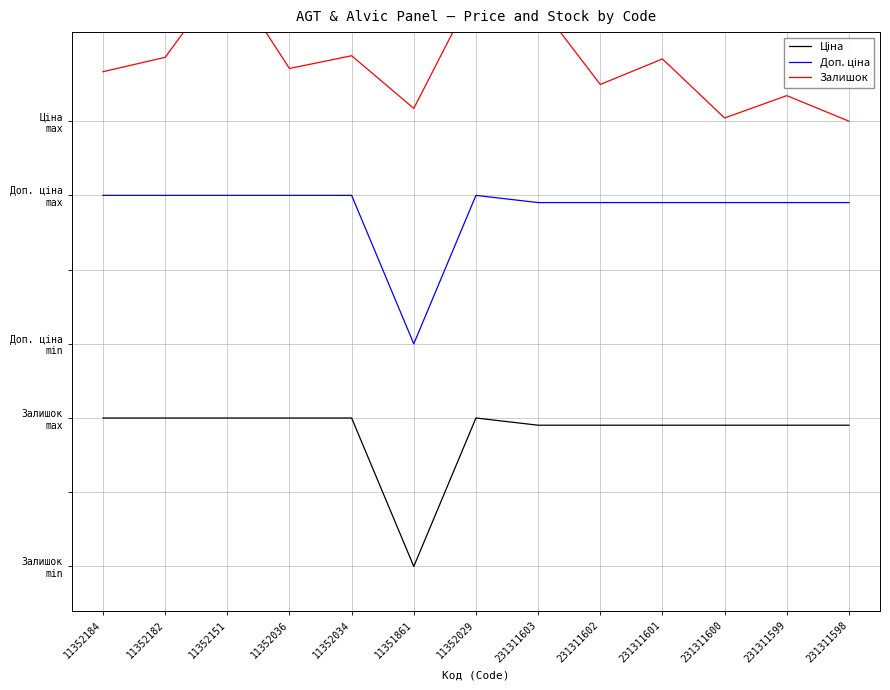

True or false: Залишок and Ціна intersect in this chart.

False